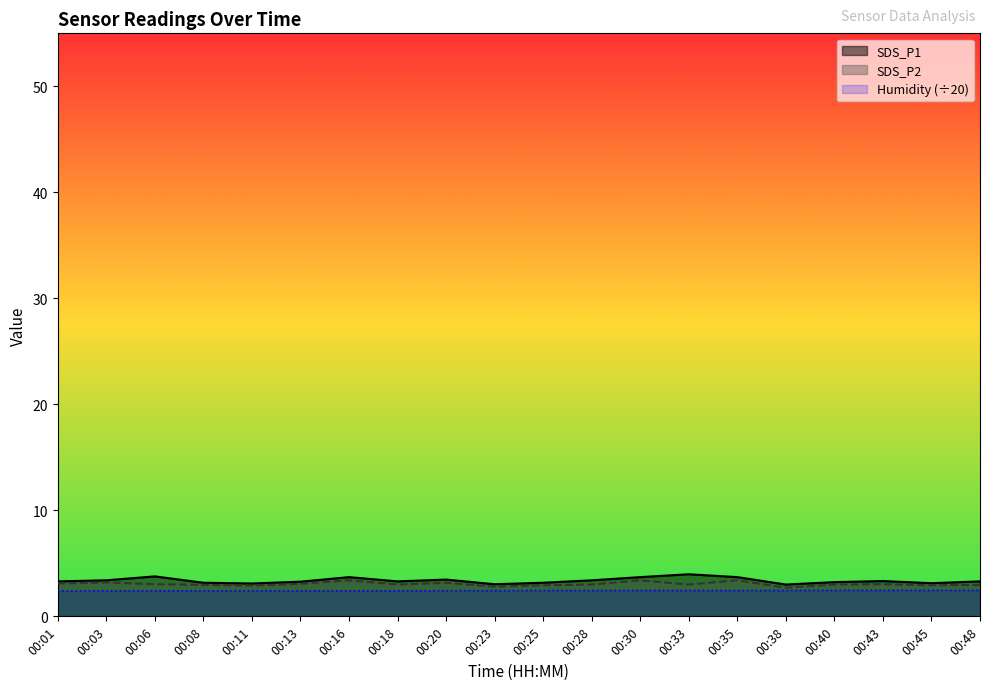

How many series are shown in this chart?

3